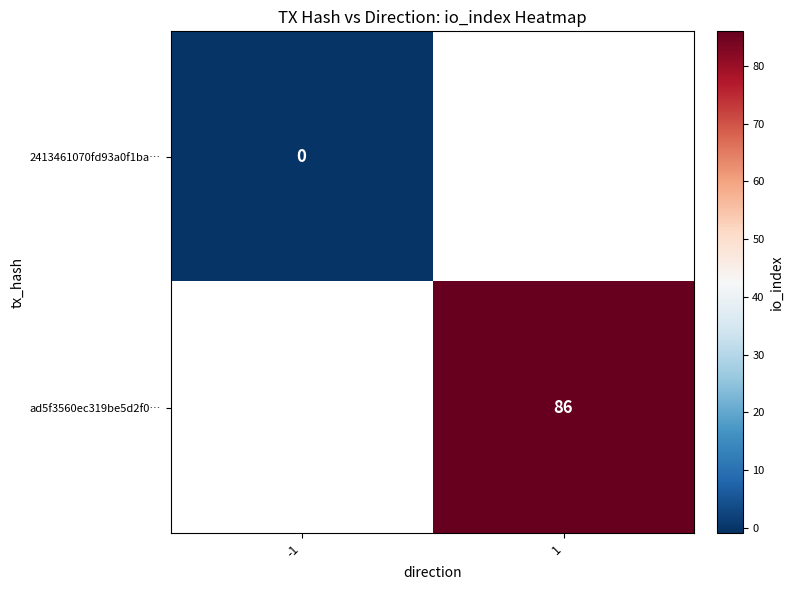

True or false: ad5f3560ec319be5d2f0… has a value of 29 at 1.

False